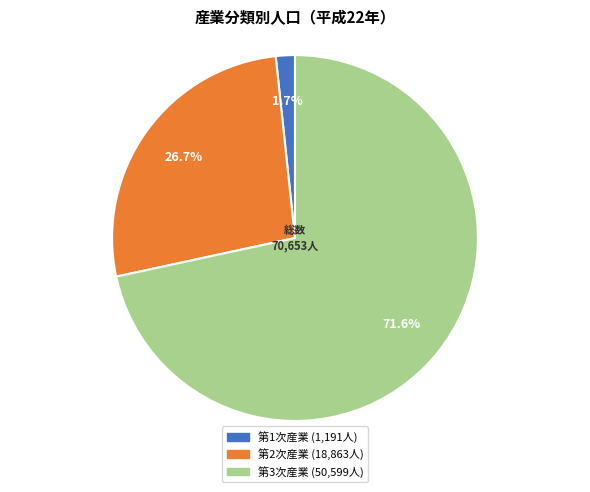

To the nearest percent, what percentage of the pie is 第3次産業?

72%